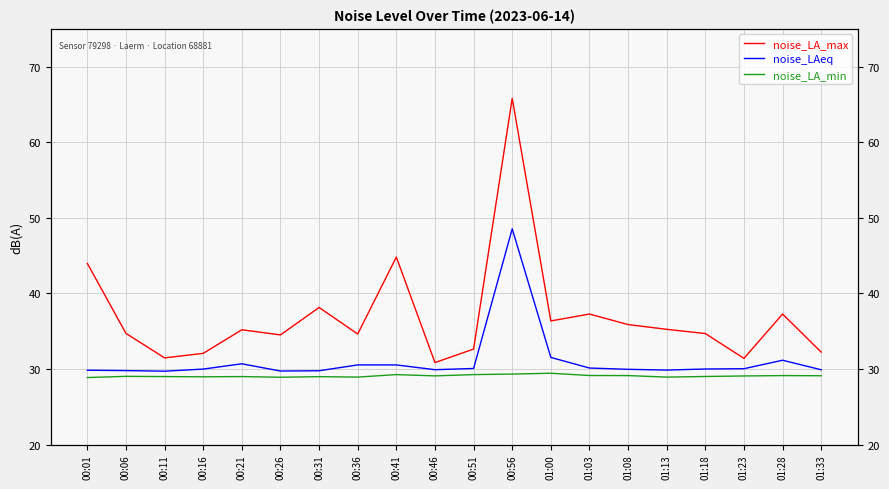

True or false: noise_LA_min has a value of 41.5 at 00:56.

False